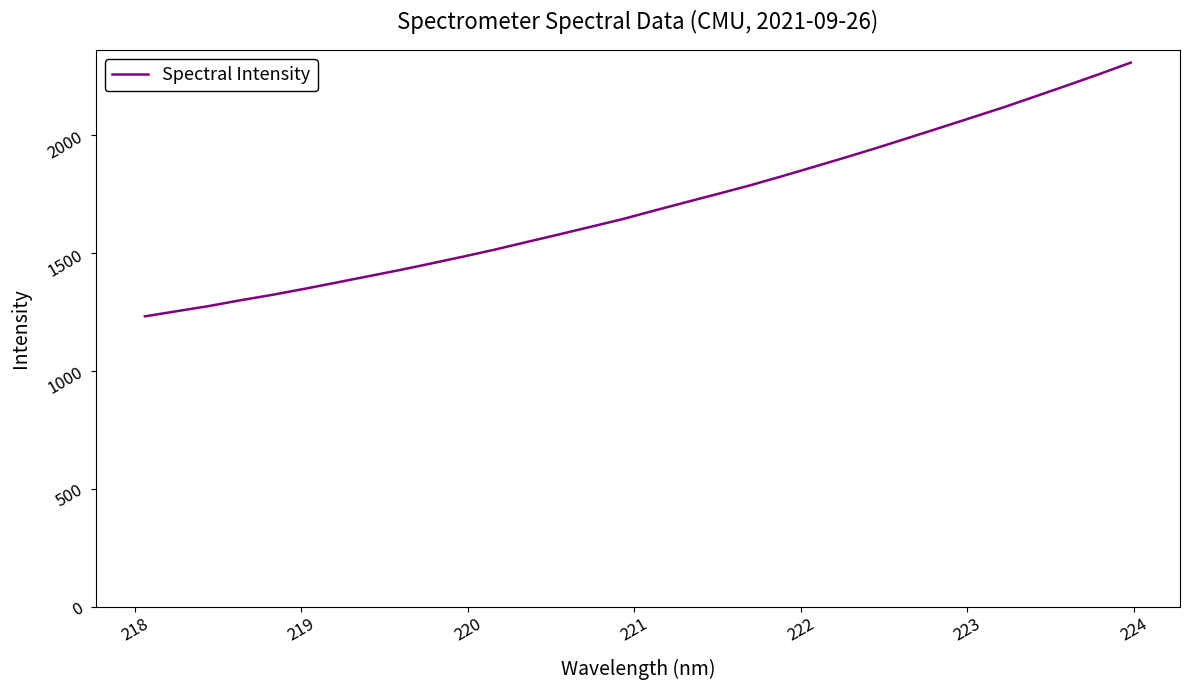

What is the average value?

1700.0